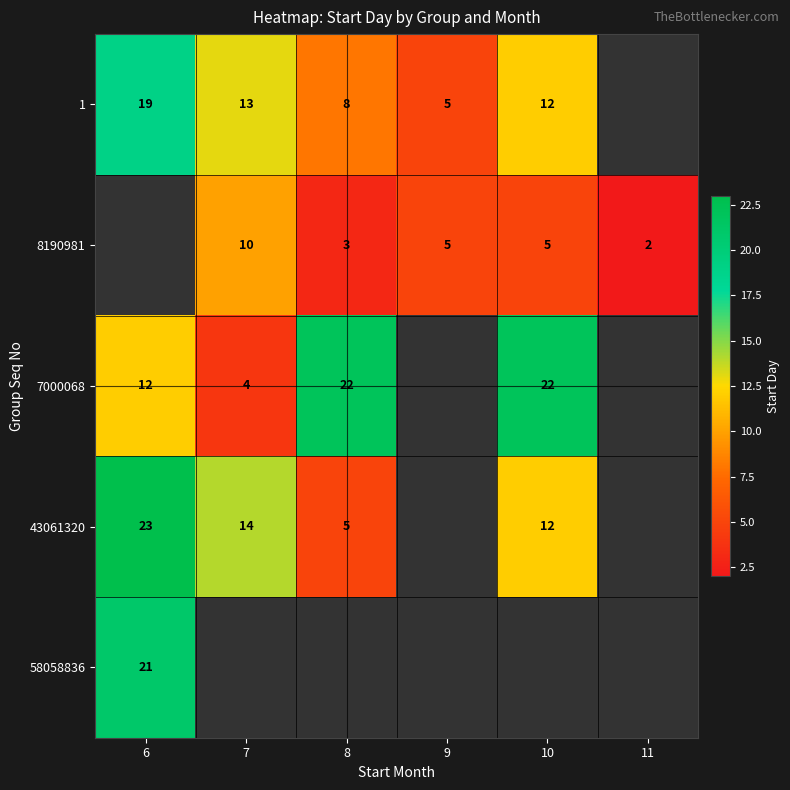

What is the minimum value shown in the chart?

2.0